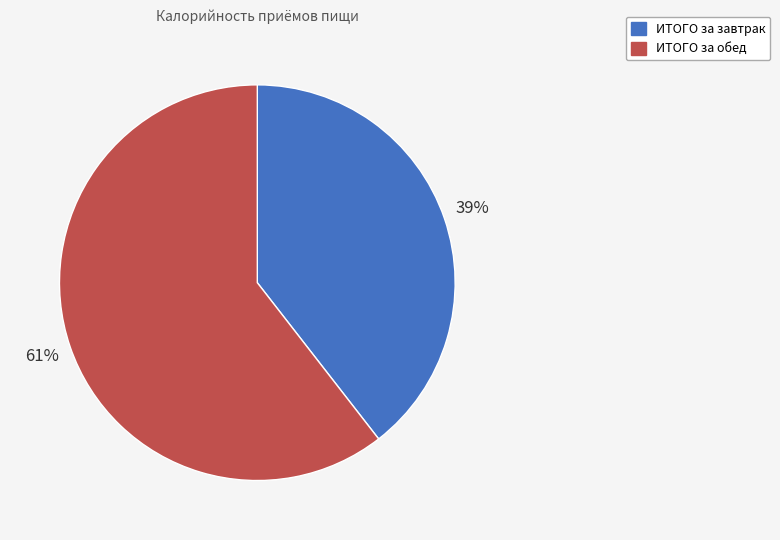

Does any single category account for the majority?

Yes